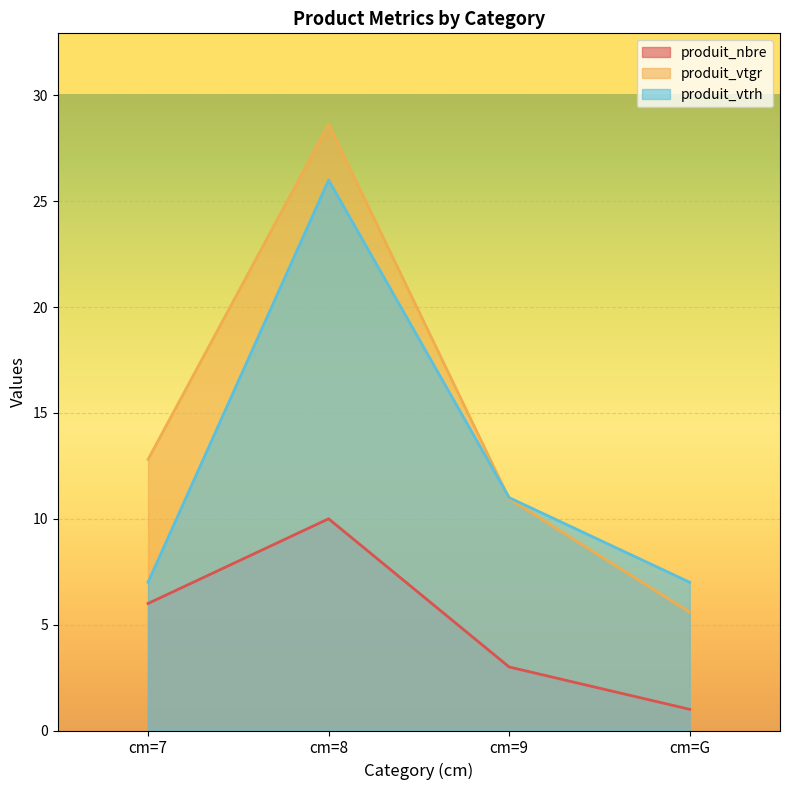

Reading left to right, what are all the values shown in this chart?

produit_nbre: 6.0	10.0	3.0	1.0
produit_vtgr: 12.8	28.6	10.9	5.6
produit_vtrh: 7.0	26.0	11.0	7.0